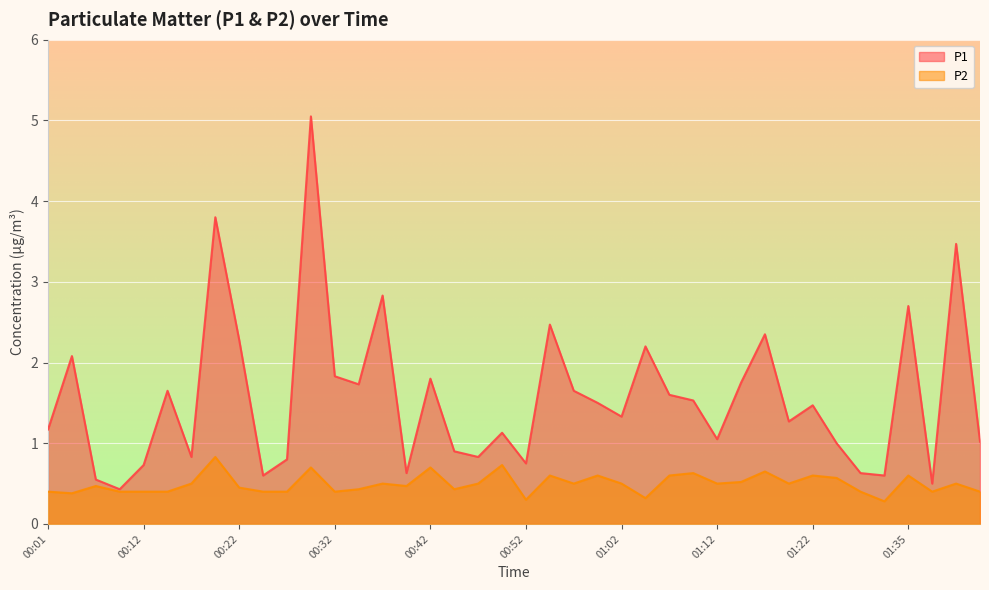

What is the sum of all P2 values?

19.9